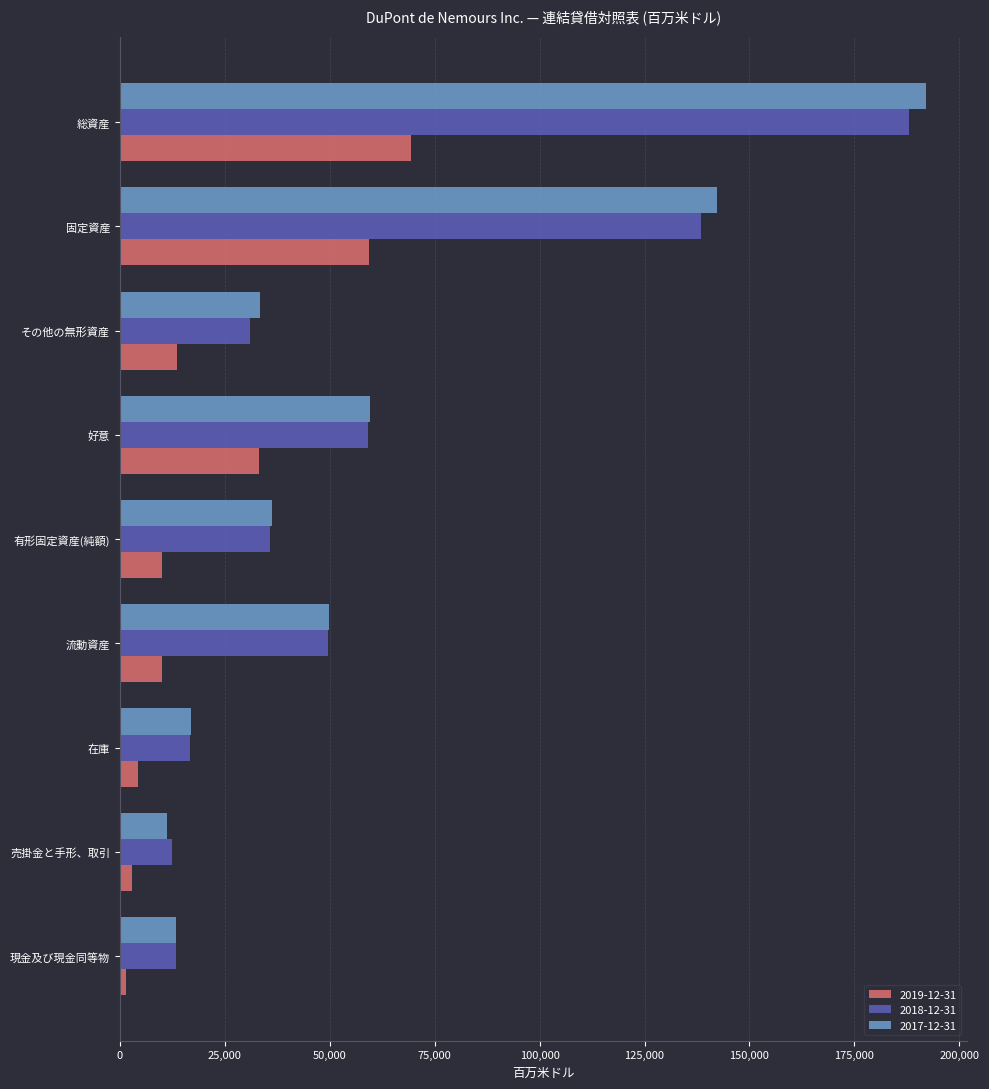

How many distinct data groups are displayed?

3